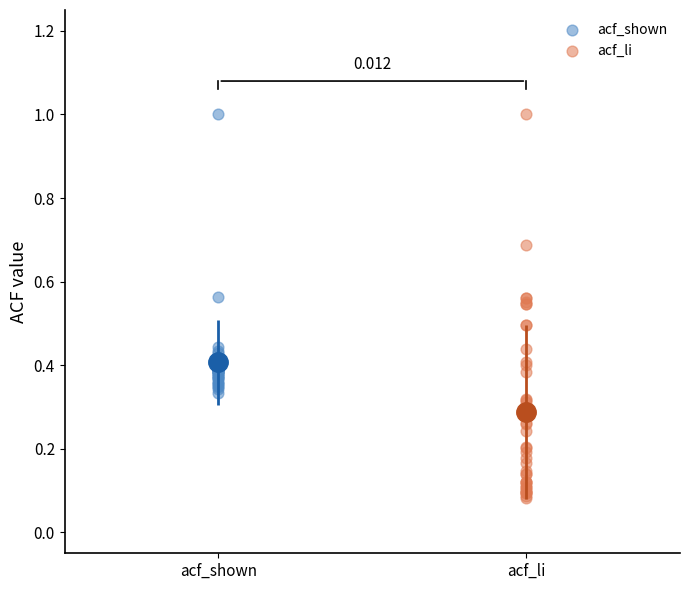

Which series reaches the minimum Y coordinate?

acf_li